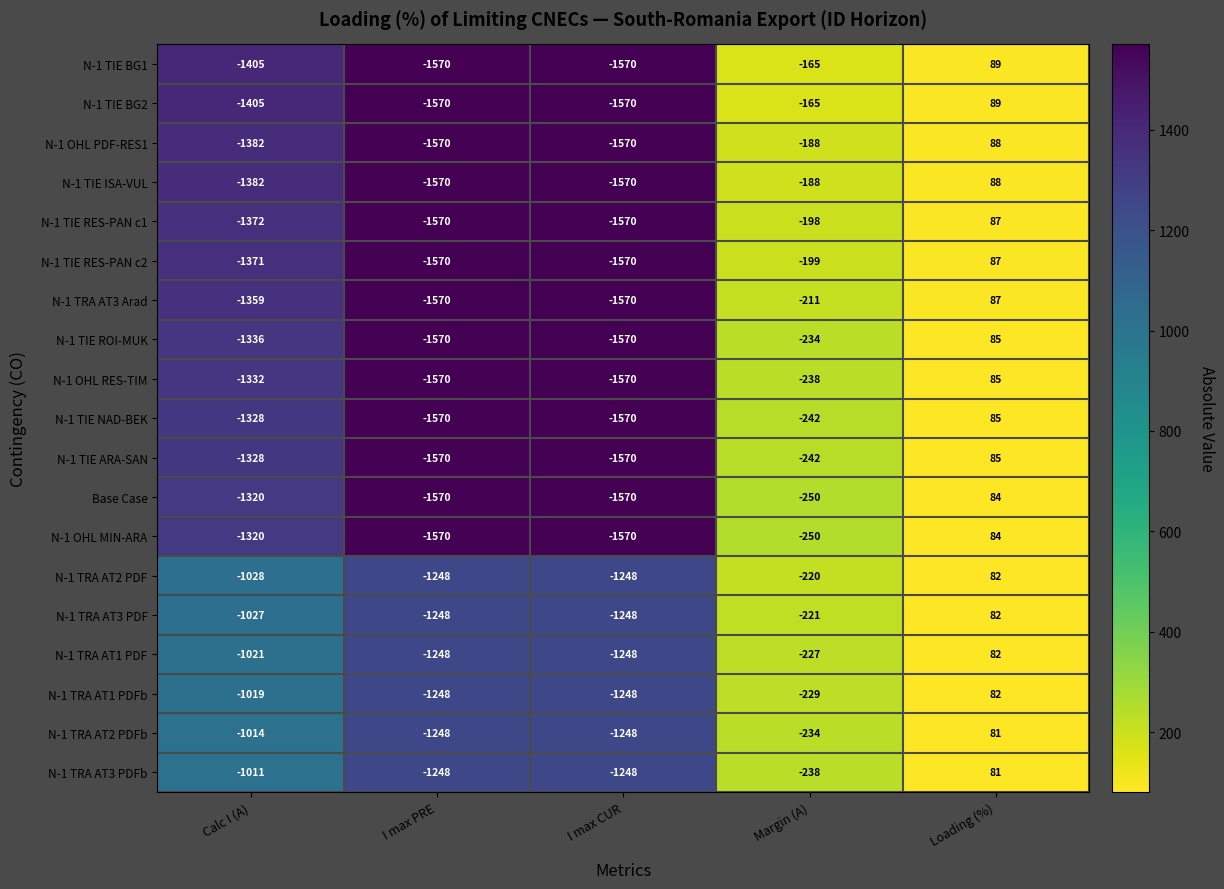

What is the spread (max minus min) of values at Calc I (A)?

394